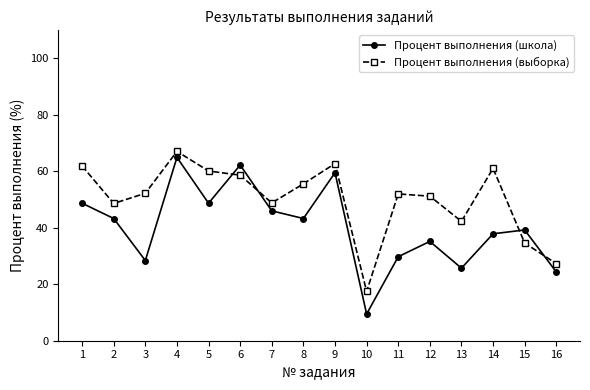

How many interior local peaks does the Процент выполнения (выборка) series have?

4